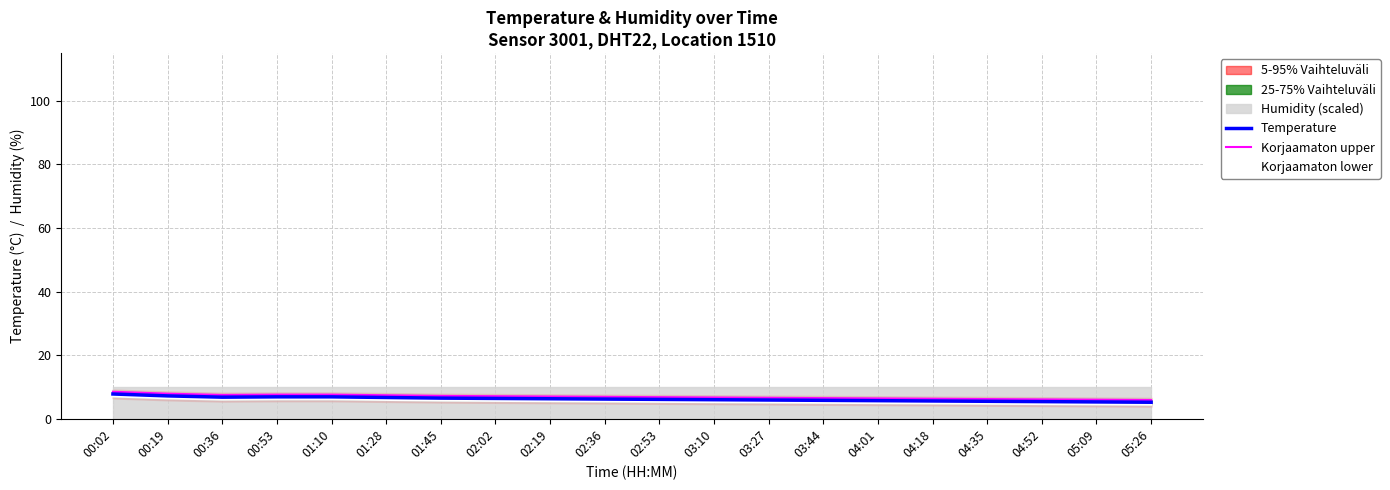

Which series has the largest range (max minus min)?

Temperature